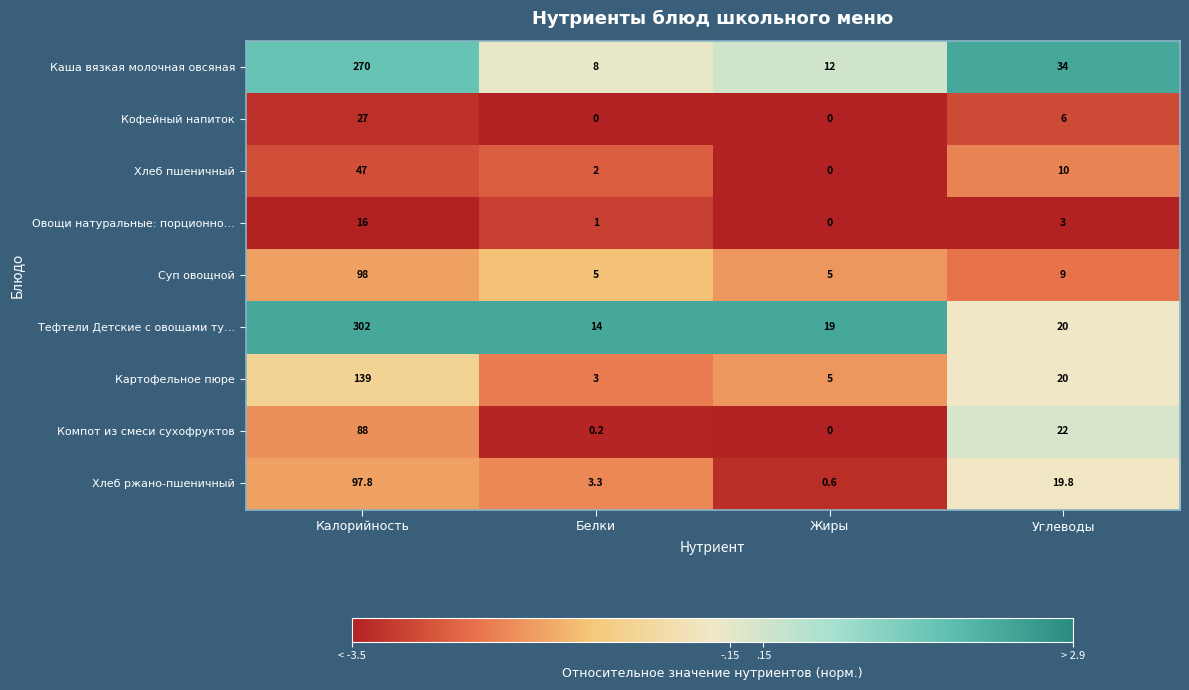

At Белки, list the series in order from smallest to largest.

Кофейный напиток, Компот из смеси сухофруктов, Овощи натуральные: порционно…, Хлеб пшеничный, Картофельное пюре, Хлеб ржано-пшеничный, Суп овощной, Каша вязкая молочная овсяная, Тефтели Детские с овощами ту…